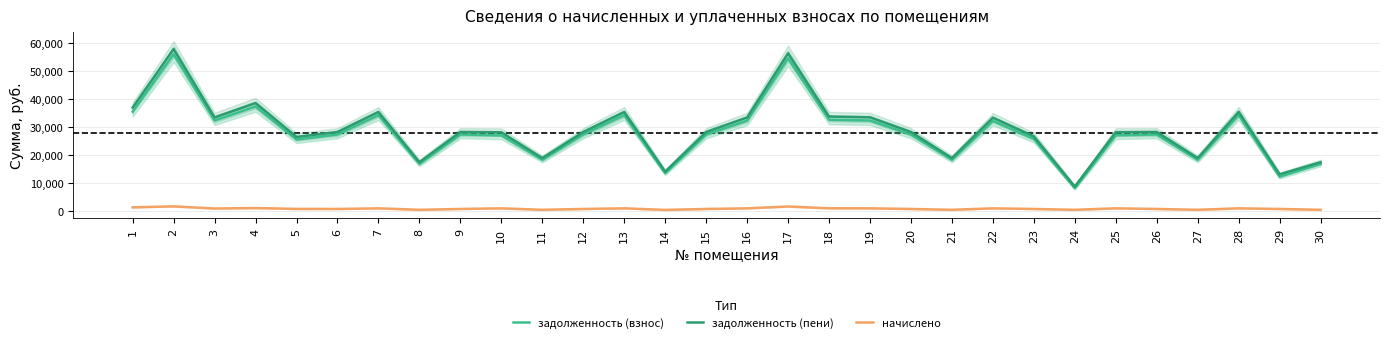

Which series has the largest total across all categories?

задолженность (пени)